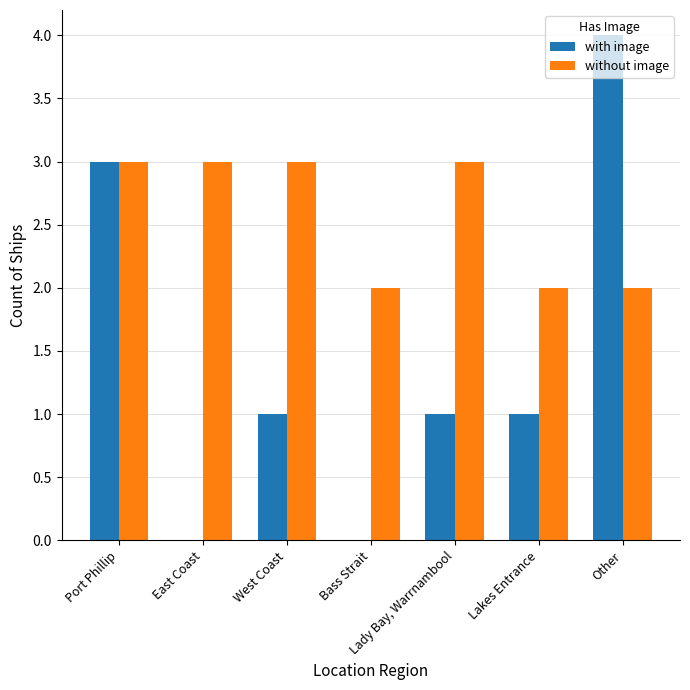

Is it true that without image equals 1 at West Coast?

False